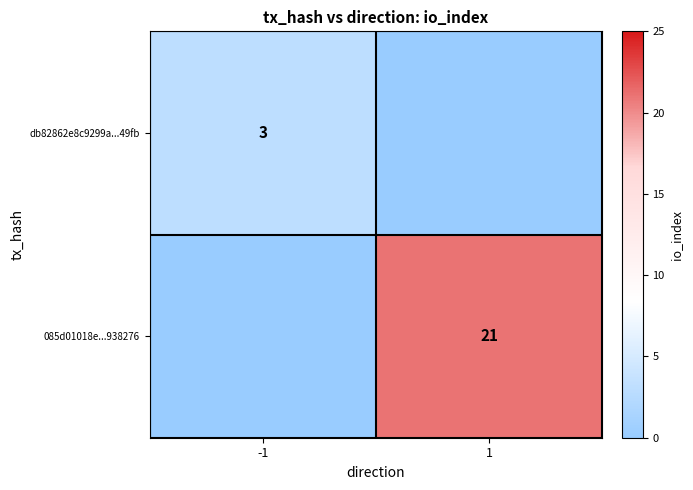

The value of db82862e8c9299a...49fb at -1 is 4. True or false?

False